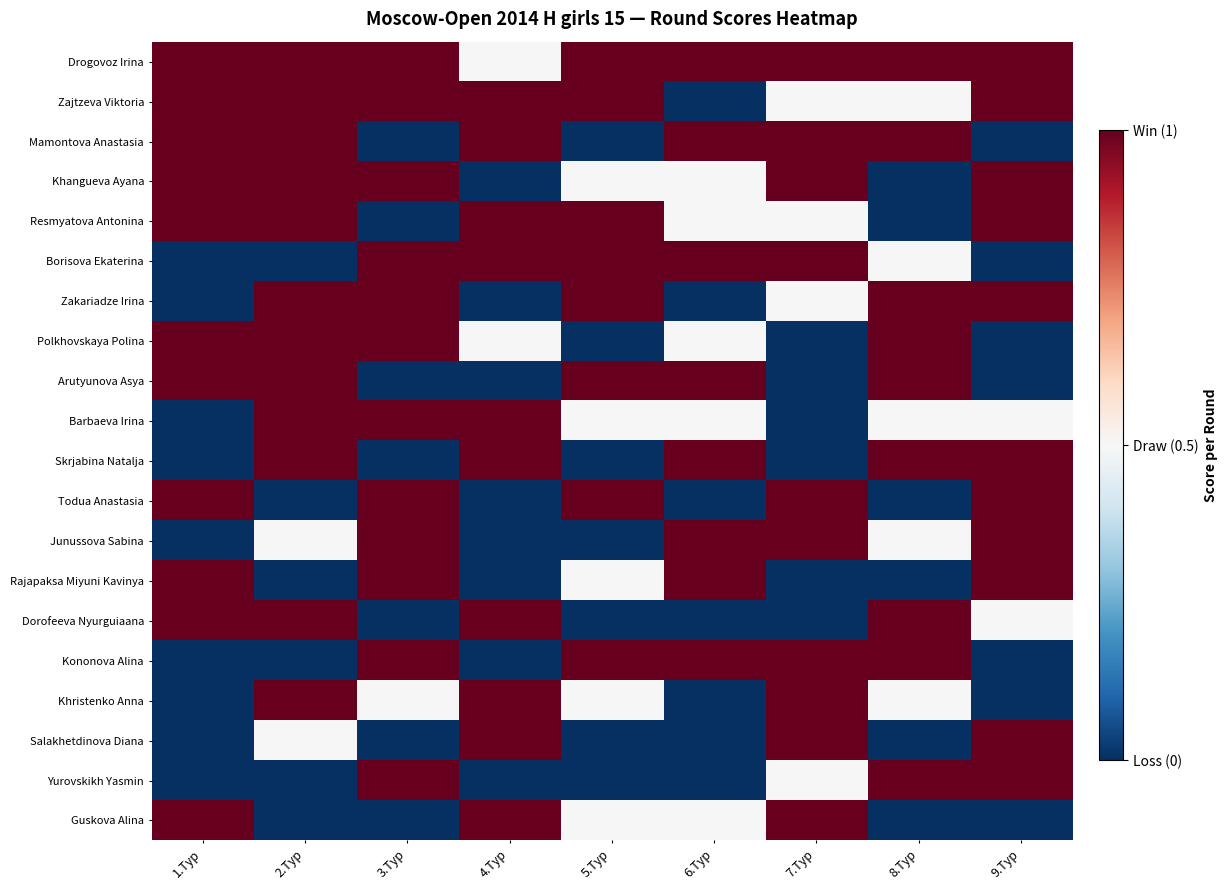

Reading left to right, transcribe all the data shown in this chart.

Drogovoz Irina: 1.Тур=1.0	2.Тур=1.0	3.Тур=1.0	4.Тур=0.5	5.Тур=1.0	6.Тур=1.0	7.Тур=1.0	8.Тур=1.0	9.Тур=1.0
Zajtzeva Viktoria: 1.Тур=1.0	2.Тур=1.0	3.Тур=1.0	4.Тур=1.0	5.Тур=1.0	6.Тур=0.0	7.Тур=0.5	8.Тур=0.5	9.Тур=1.0
Mamontova Anastasia: 1.Тур=1.0	2.Тур=1.0	3.Тур=0.0	4.Тур=1.0	5.Тур=0.0	6.Тур=1.0	7.Тур=1.0	8.Тур=1.0	9.Тур=0.0
Khangueva Ayana: 1.Тур=1.0	2.Тур=1.0	3.Тур=1.0	4.Тур=0.0	5.Тур=0.5	6.Тур=0.5	7.Тур=1.0	8.Тур=0.0	9.Тур=1.0
Resmyatova Antonina: 1.Тур=1.0	2.Тур=1.0	3.Тур=0.0	4.Тур=1.0	5.Тур=1.0	6.Тур=0.5	7.Тур=0.5	8.Тур=0.0	9.Тур=1.0
Borisova Ekaterina: 1.Тур=0.0	2.Тур=0.0	3.Тур=1.0	4.Тур=1.0	5.Тур=1.0	6.Тур=1.0	7.Тур=1.0	8.Тур=0.5	9.Тур=0.0
Zakariadze Irina: 1.Тур=0.0	2.Тур=1.0	3.Тур=1.0	4.Тур=0.0	5.Тур=1.0	6.Тур=0.0	7.Тур=0.5	8.Тур=1.0	9.Тур=1.0
Polkhovskaya Polina: 1.Тур=1.0	2.Тур=1.0	3.Тур=1.0	4.Тур=0.5	5.Тур=0.0	6.Тур=0.5	7.Тур=0.0	8.Тур=1.0	9.Тур=0.0
Arutyunova Asya: 1.Тур=1.0	2.Тур=1.0	3.Тур=0.0	4.Тур=0.0	5.Тур=1.0	6.Тур=1.0	7.Тур=0.0	8.Тур=1.0	9.Тур=0.0
Barbaeva Irina: 1.Тур=0.0	2.Тур=1.0	3.Тур=1.0	4.Тур=1.0	5.Тур=0.5	6.Тур=0.5	7.Тур=0.0	8.Тур=0.5	9.Тур=0.5
Skrjabina Natalja: 1.Тур=0.0	2.Тур=1.0	3.Тур=0.0	4.Тур=1.0	5.Тур=0.0	6.Тур=1.0	7.Тур=0.0	8.Тур=1.0	9.Тур=1.0
Todua Anastasia: 1.Тур=1.0	2.Тур=0.0	3.Тур=1.0	4.Тур=0.0	5.Тур=1.0	6.Тур=0.0	7.Тур=1.0	8.Тур=0.0	9.Тур=1.0
Junussova Sabina: 1.Тур=0.0	2.Тур=0.5	3.Тур=1.0	4.Тур=0.0	5.Тур=0.0	6.Тур=1.0	7.Тур=1.0	8.Тур=0.5	9.Тур=1.0
Rajapaksa Miyuni Kavinya: 1.Тур=1.0	2.Тур=0.0	3.Тур=1.0	4.Тур=0.0	5.Тур=0.5	6.Тур=1.0	7.Тур=0.0	8.Тур=0.0	9.Тур=1.0
Dorofeeva Nyurguiaana: 1.Тур=1.0	2.Тур=1.0	3.Тур=0.0	4.Тур=1.0	5.Тур=0.0	6.Тур=0.0	7.Тур=0.0	8.Тур=1.0	9.Тур=0.5
Kononova Alina: 1.Тур=0.0	2.Тур=0.0	3.Тур=1.0	4.Тур=0.0	5.Тур=1.0	6.Тур=1.0	7.Тур=1.0	8.Тур=1.0	9.Тур=0.0
Khristenko Anna: 1.Тур=0.0	2.Тур=1.0	3.Тур=0.5	4.Тур=1.0	5.Тур=0.5	6.Тур=0.0	7.Тур=1.0	8.Тур=0.5	9.Тур=0.0
Salakhetdinova Diana: 1.Тур=0.0	2.Тур=0.5	3.Тур=0.0	4.Тур=1.0	5.Тур=0.0	6.Тур=0.0	7.Тур=1.0	8.Тур=0.0	9.Тур=1.0
Yurovskikh Yasmin: 1.Тур=0.0	2.Тур=0.0	3.Тур=1.0	4.Тур=0.0	5.Тур=0.0	6.Тур=0.0	7.Тур=0.5	8.Тур=1.0	9.Тур=1.0
Guskova Alina: 1.Тур=1.0	2.Тур=0.0	3.Тур=0.0	4.Тур=1.0	5.Тур=0.5	6.Тур=0.5	7.Тур=1.0	8.Тур=0.0	9.Тур=0.0